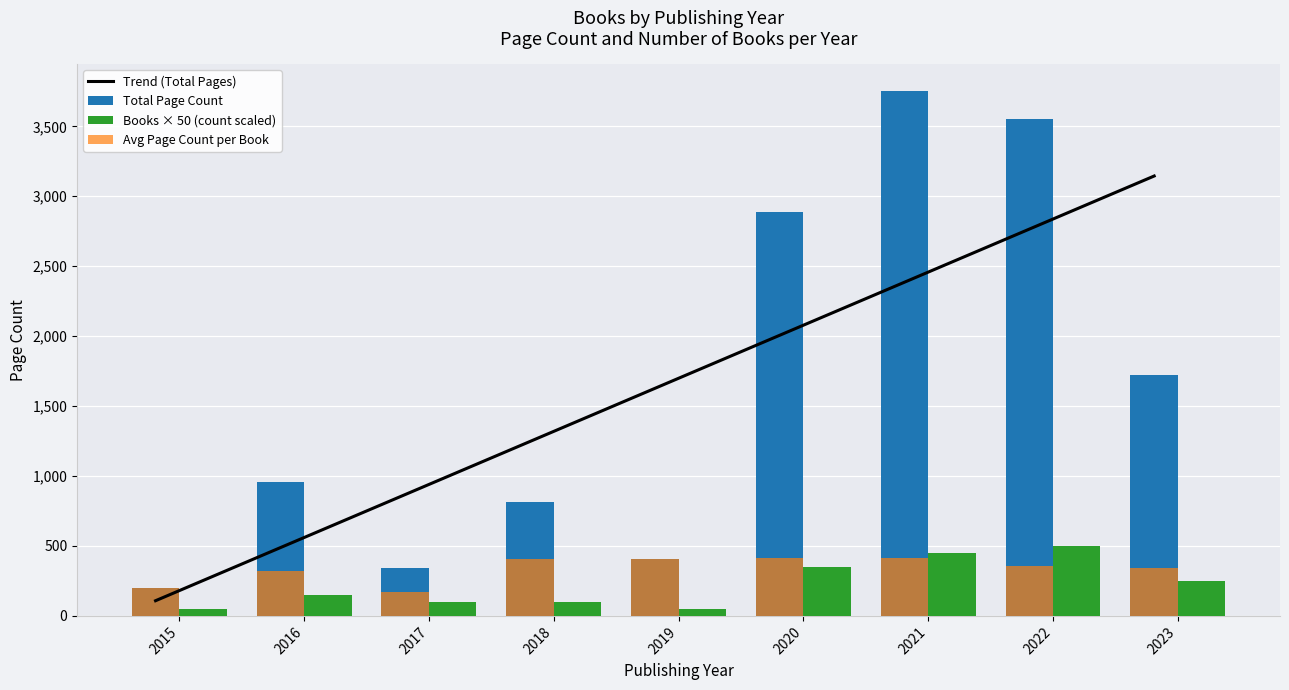

List the labels in order of Books × 50 (count scaled) value, largest first.

2022, 2021, 2020, 2023, 2016, 2017, 2018, 2015, 2019